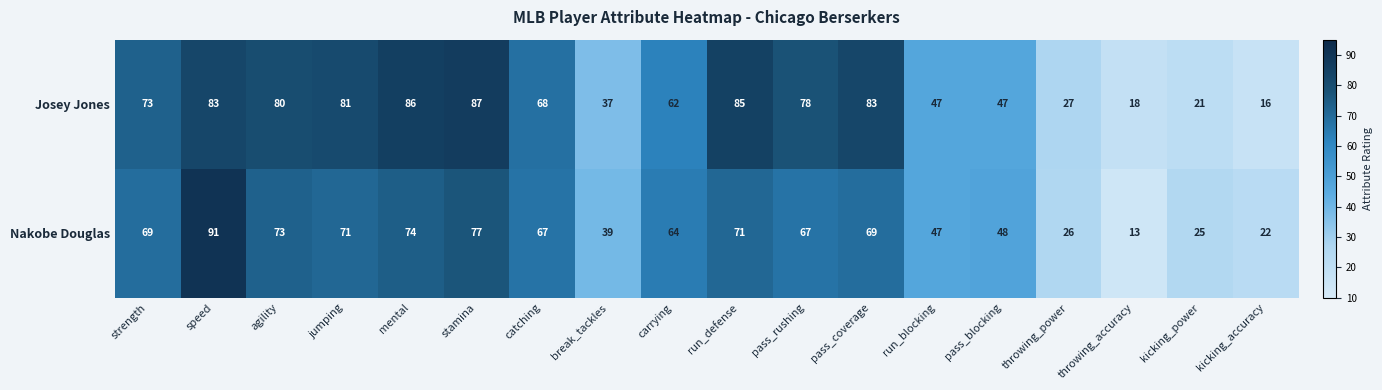

What is the sum of the Nakobe Douglas values at pass_blocking and pass_rushing?

115